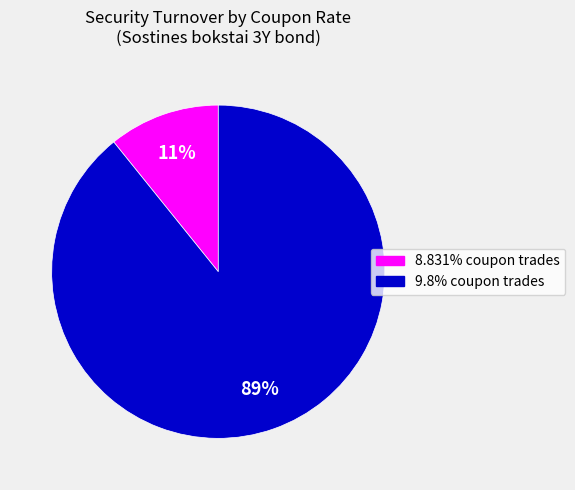

To the nearest percent, what is the average slice percentage?

50%